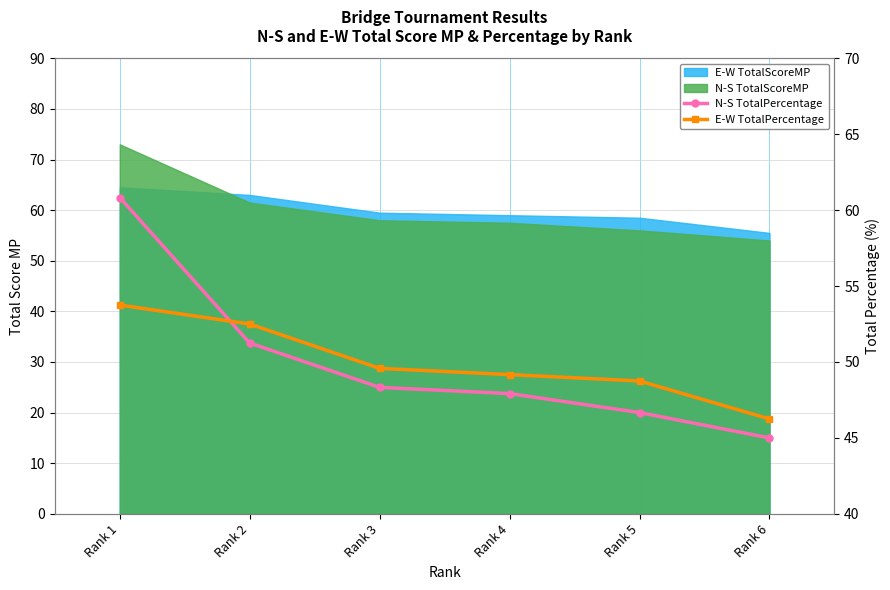

How many data points in E-W TotalPercentage are above 49?

4